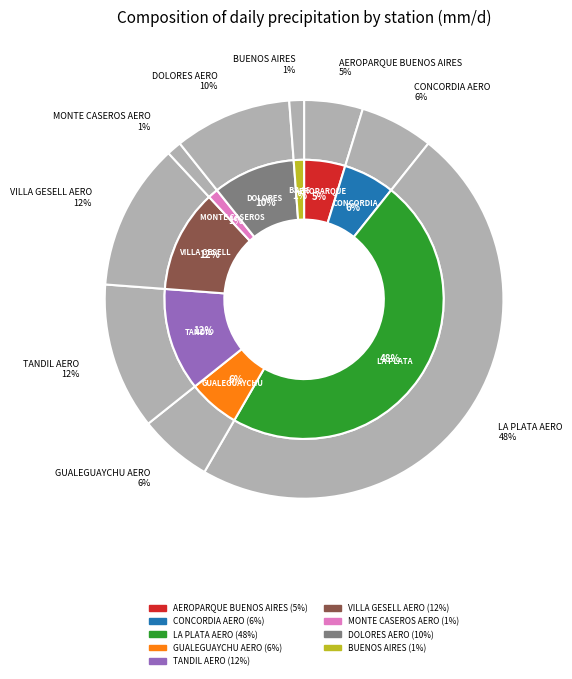

What is the change in value from AEROPARQUE BUENOS AIRES to GUALEGUAYCHU AERO?

+0.1